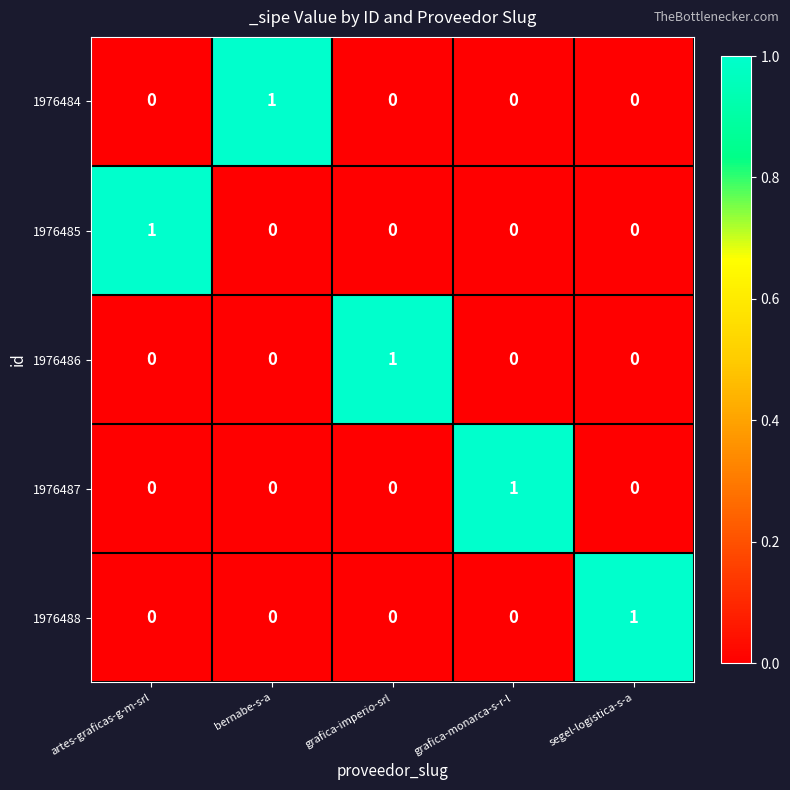

The value of 1976484 at bernabe-s-a is 1. True or false?

True